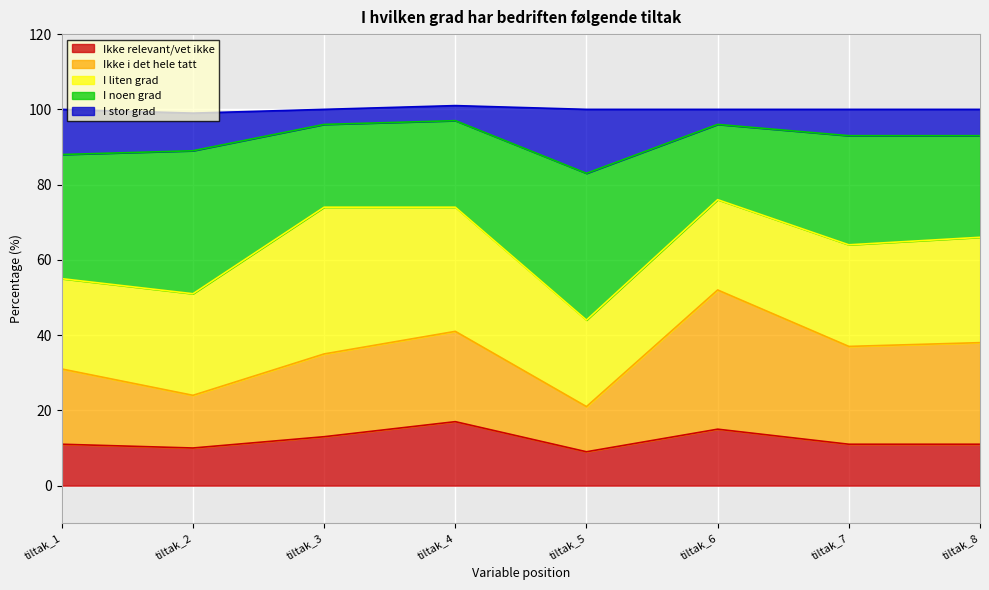

Is it true that I noen grad equals 112 at tiltak_3?

False